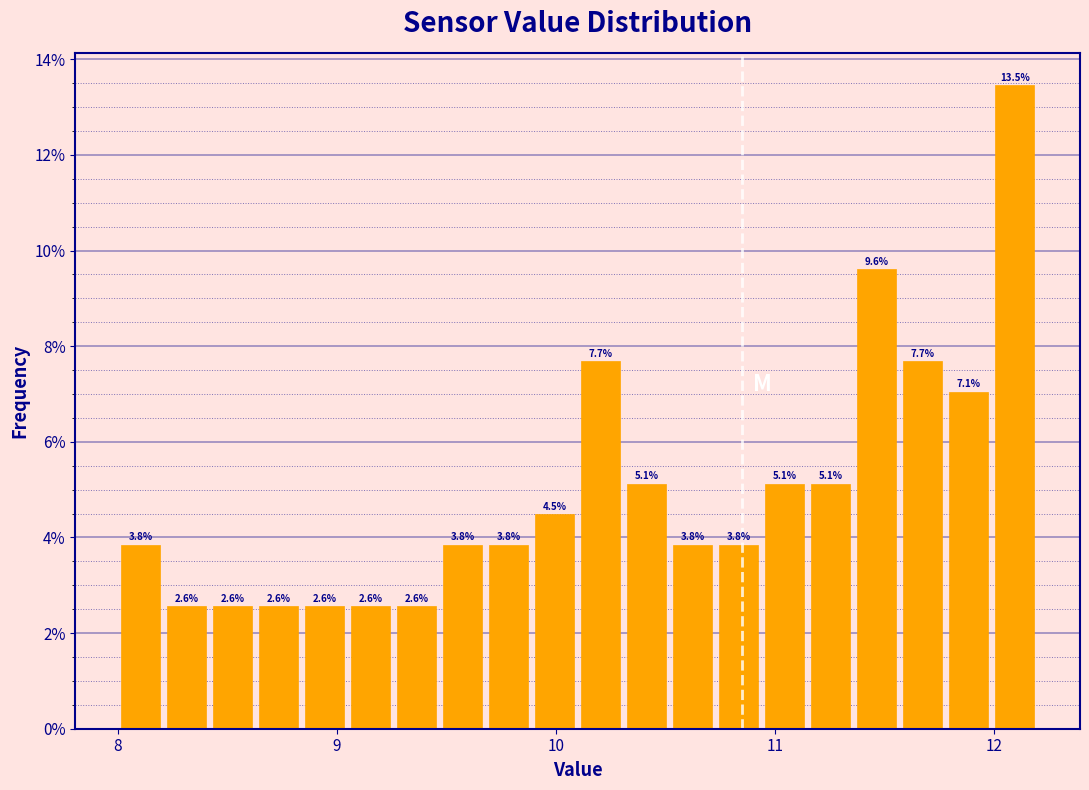

Around what value on the x-axis is the tallest bar? Give the approximate position of its centre, as read against the axis.

12.1